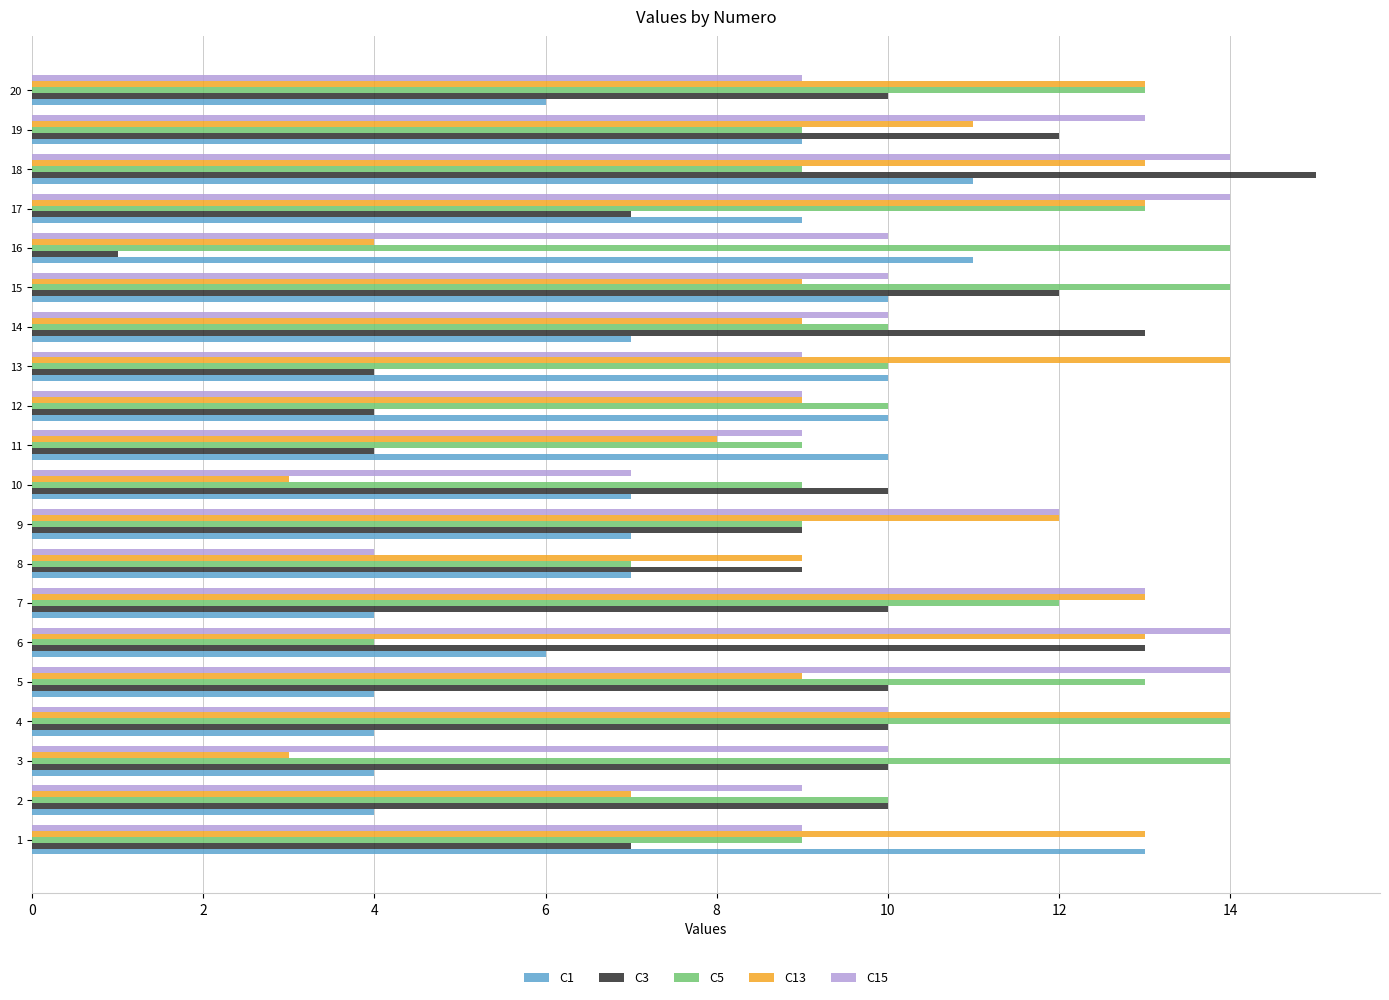

How many distinct data groups are displayed?

5